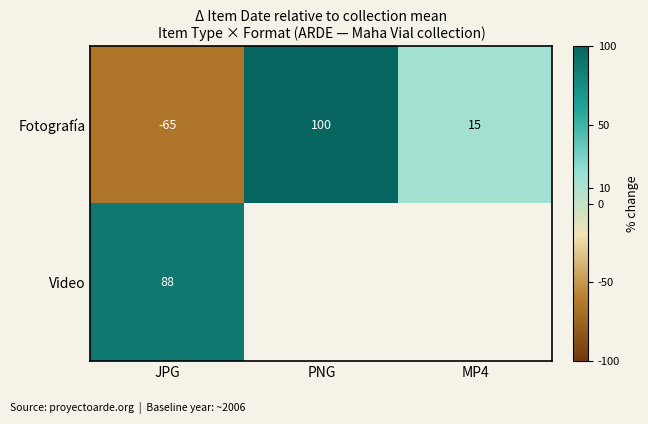

True or false: Video has a value of 19.0 at JPG.

False